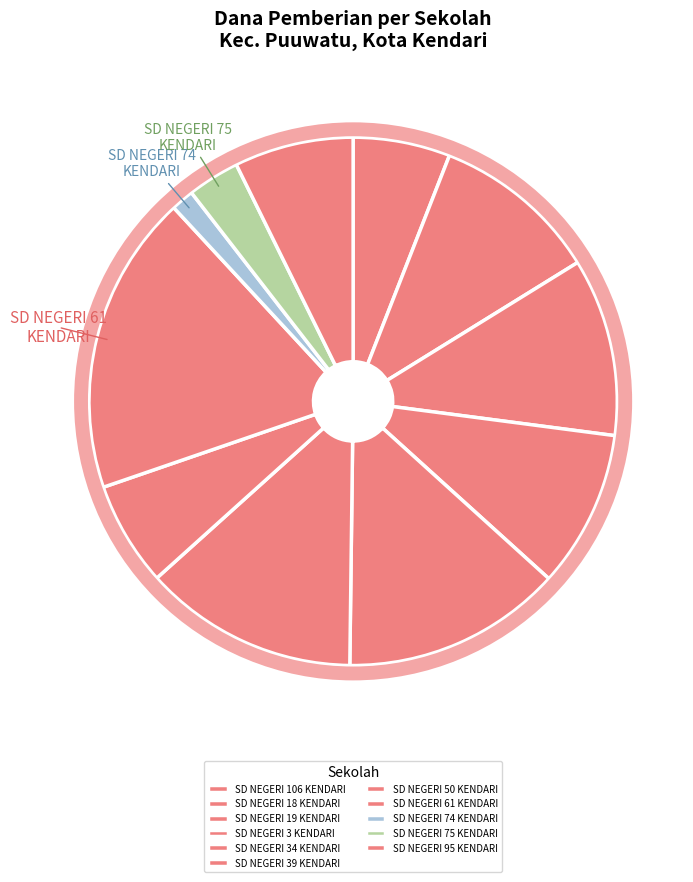

Count the number of slices in the pie.

11